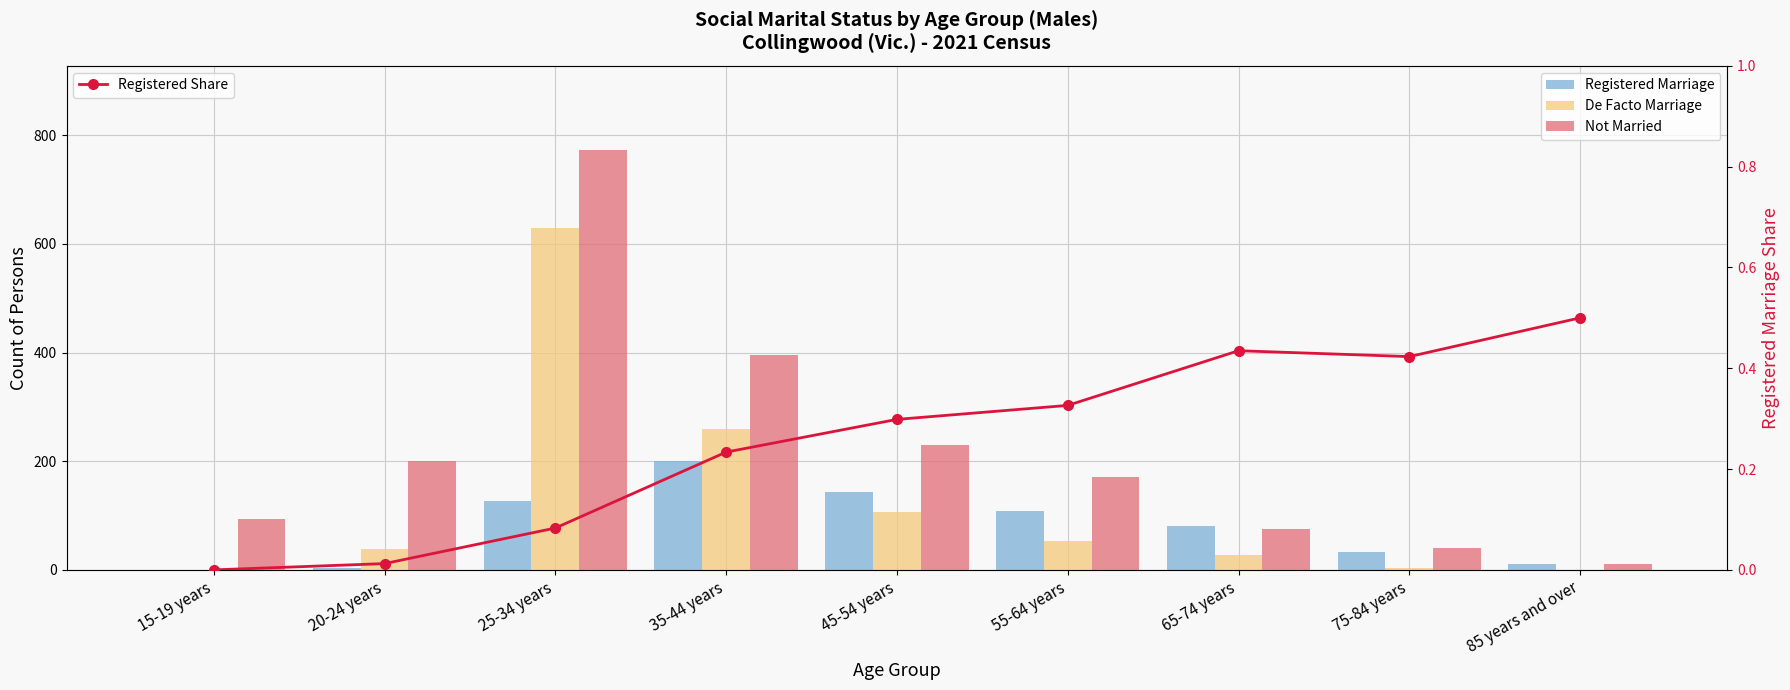

How many data points in Not Married are above 170?

4